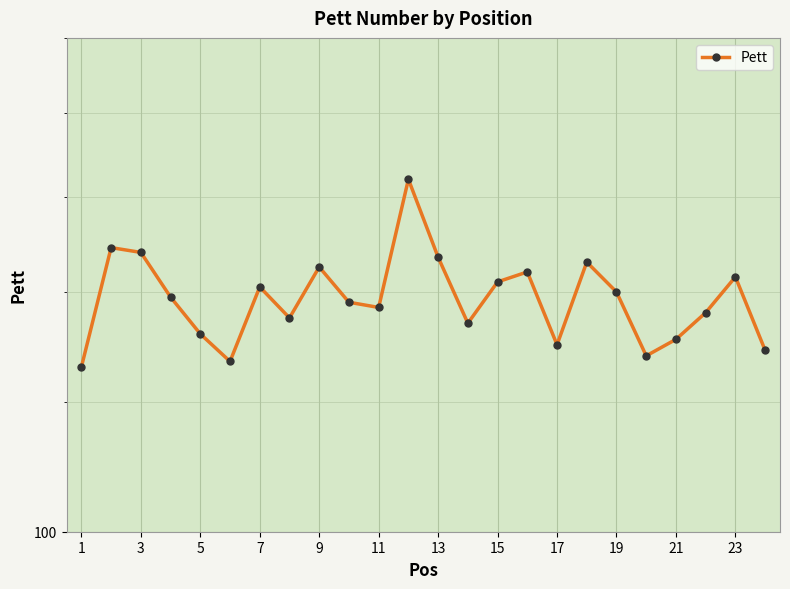

What is the minimum value shown in the chart?

126